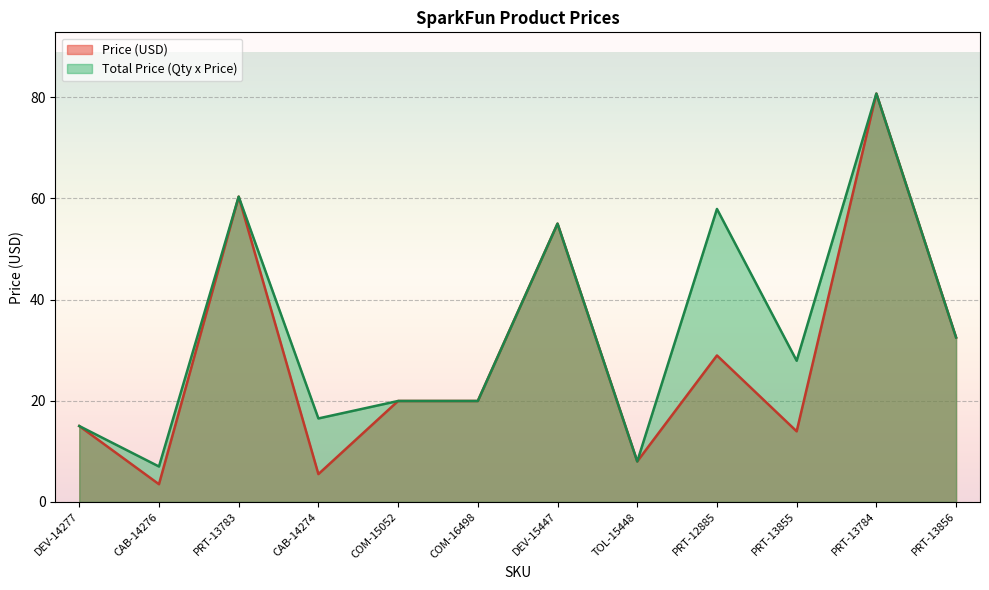

Does the chart display data point markers on the line(s)?

No